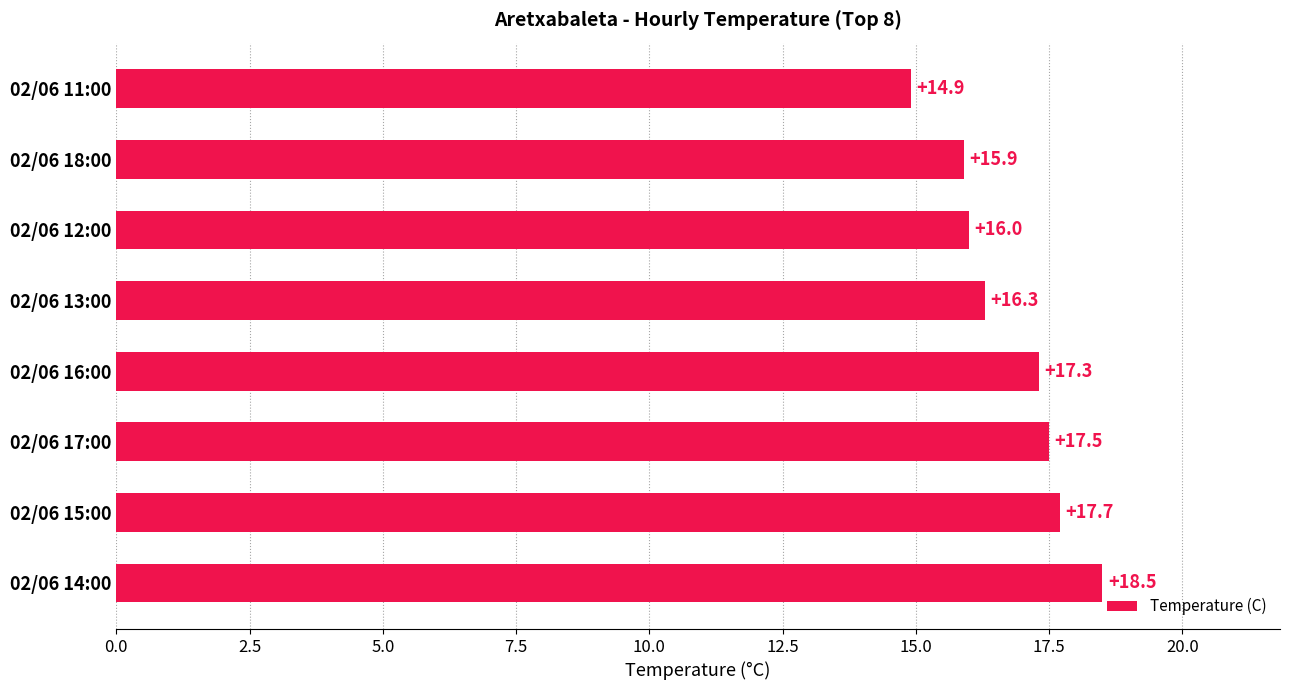

Where is the data nearest to the value 16?

02/06 12:00